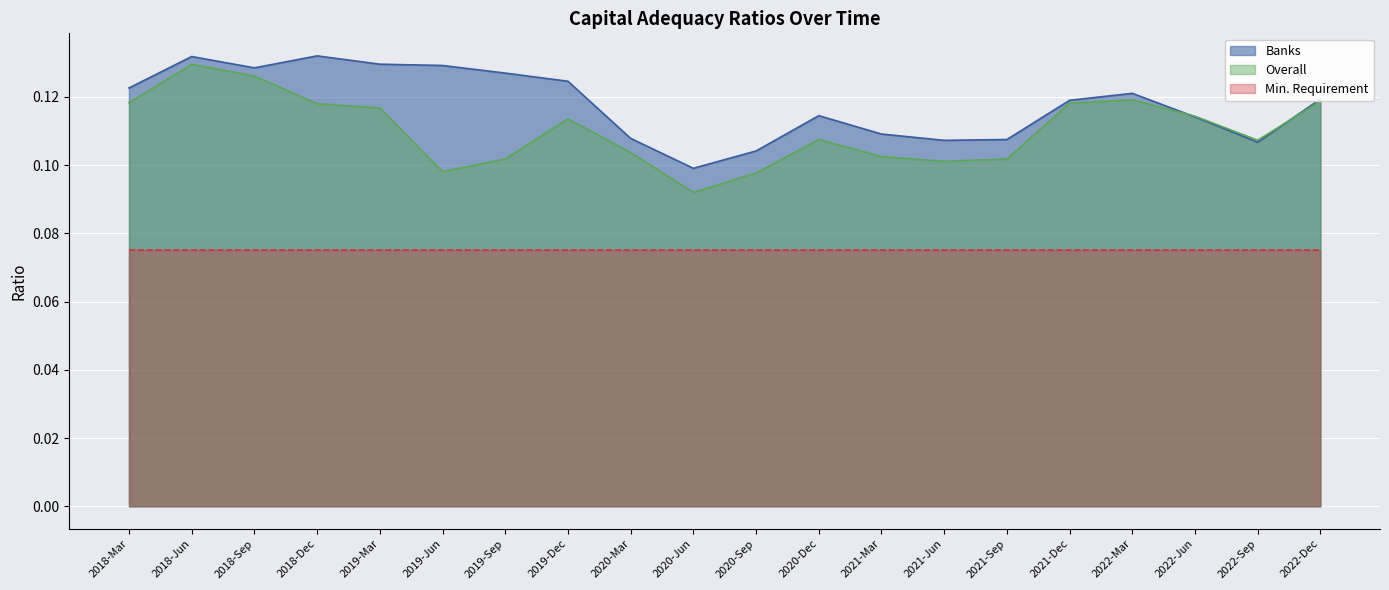

Where is the first local maximum for Banks?

2018-Jun